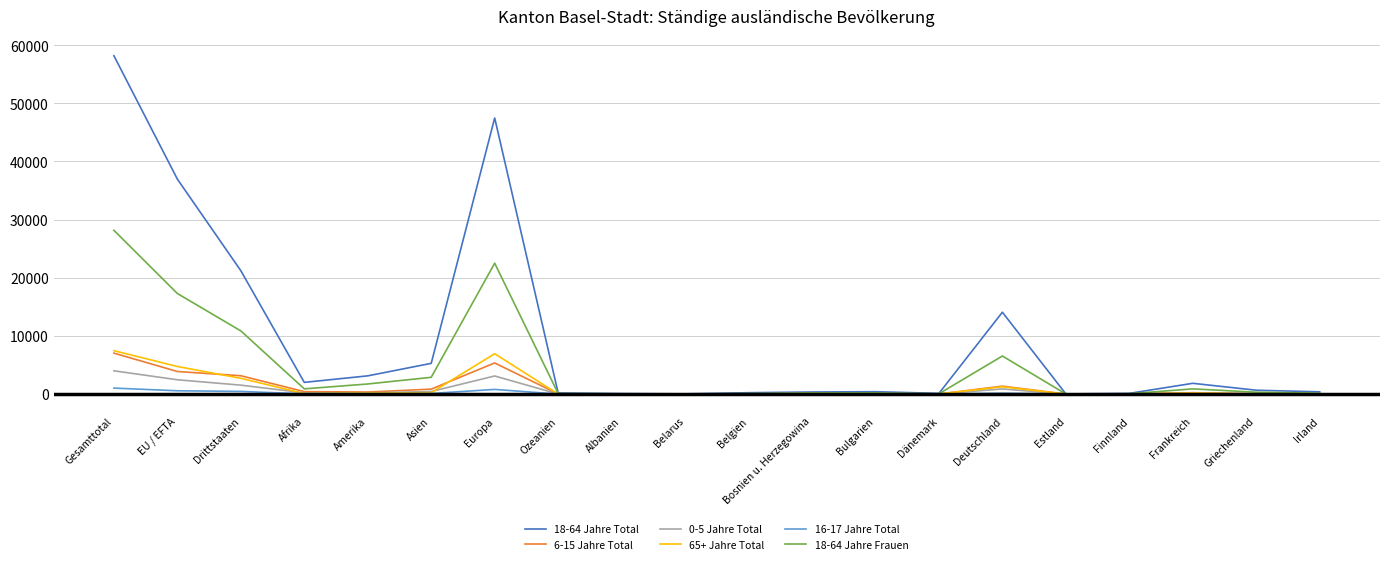

What is the maximum value shown in the chart?

58184